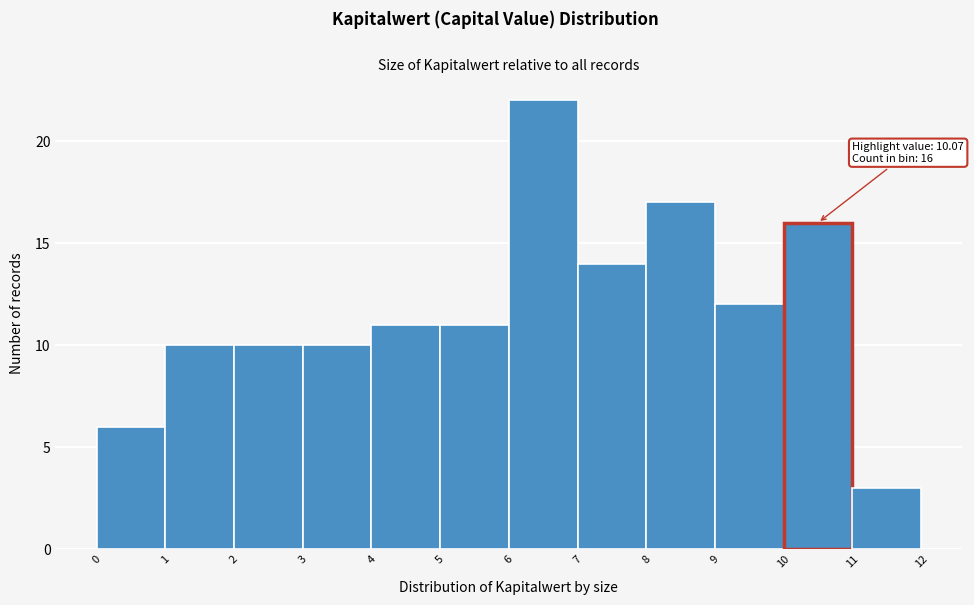

Over which range of the x-axis is the bar tallest?

6 to 7